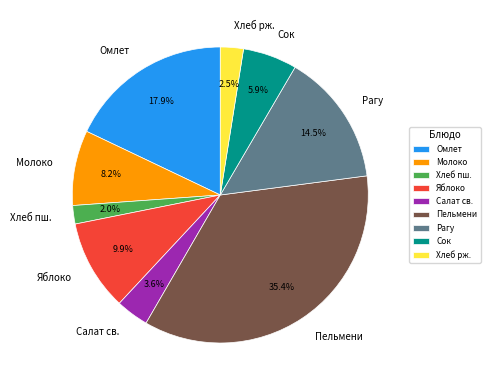

Which slice is the largest?

Пельмени